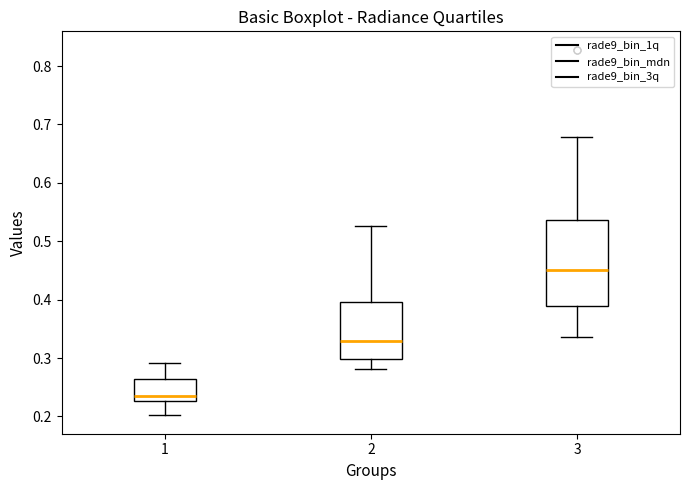

Reading left to right, transcribe this box plot: for each box, give where its median line is, the range the box spans, and where its two whiskers end, as read against the y-axis. The values are not printed on the chart, so give them approximately, as read against the axis.

1: median 0.23 (just above the box's lower edge), box 0.23 to 0.26, whiskers 0.20 to 0.29
2: median 0.33, box 0.30 to 0.40, whiskers 0.28 to 0.53
3: median 0.45, box 0.39 to 0.54, whiskers 0.34 to 0.68